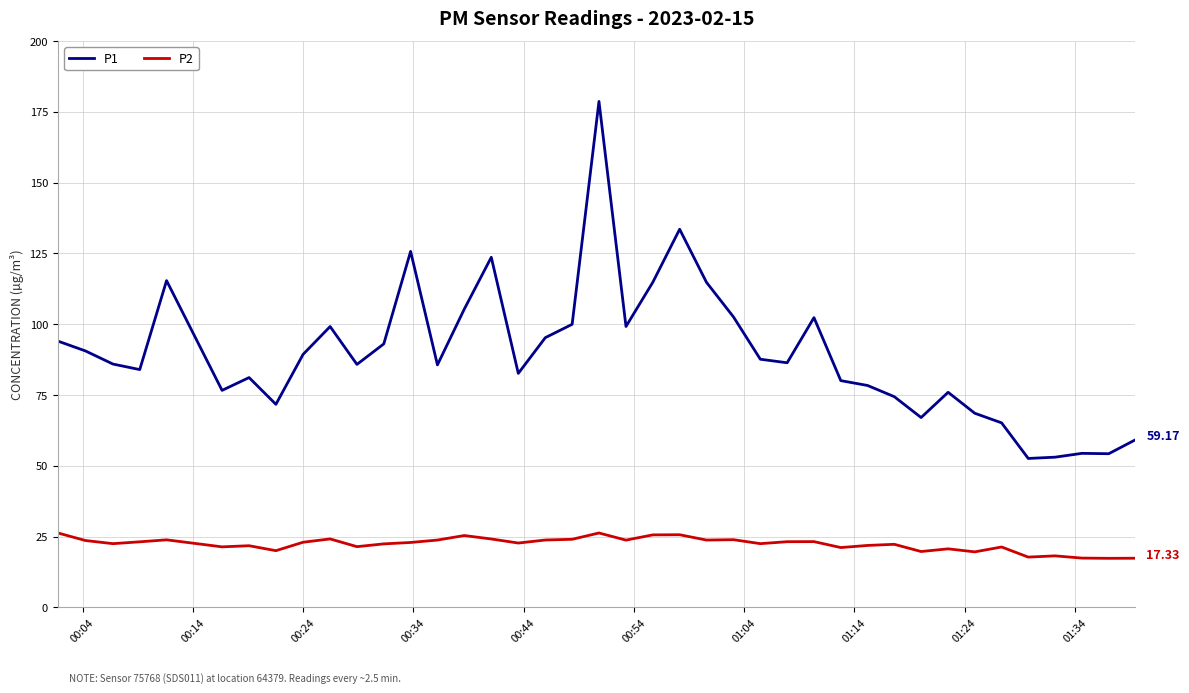

What is the difference between the maximum and minimum values in the P1 series?

126.1